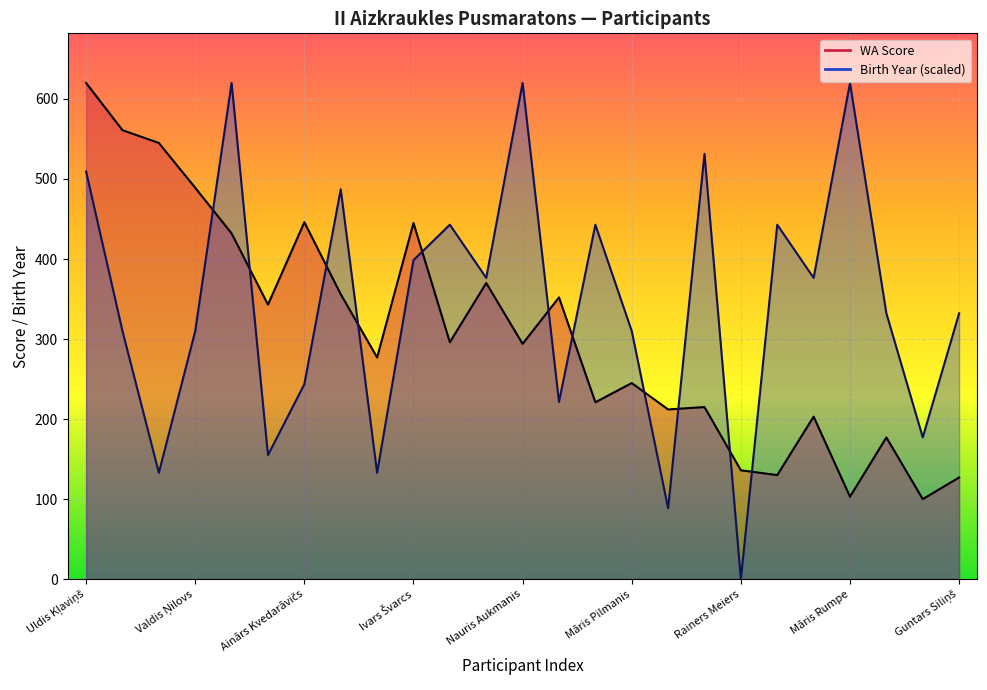

True or false: WA Score Line has more than 2 points higher than both neighbors.

True